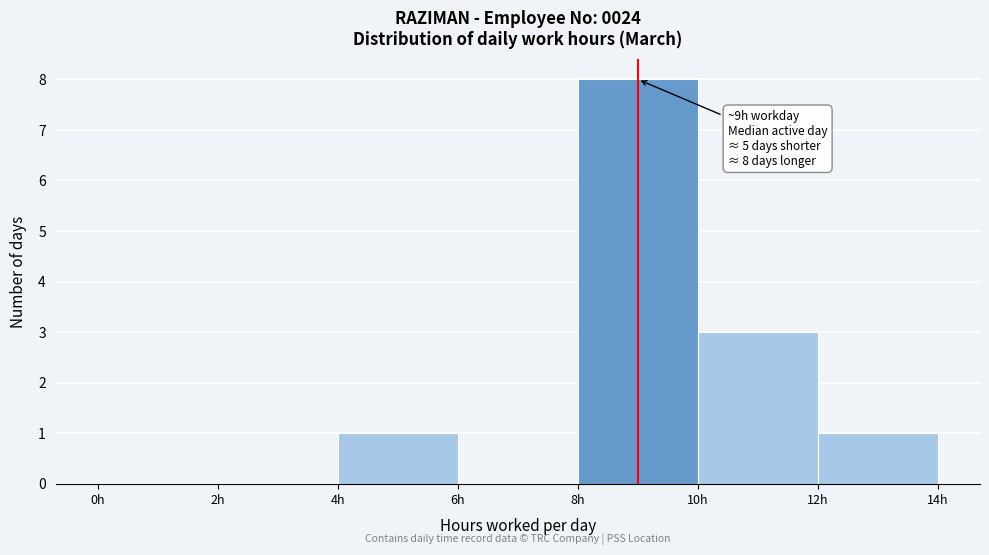

Over which range of the x-axis is the bar tallest?

8 to 10